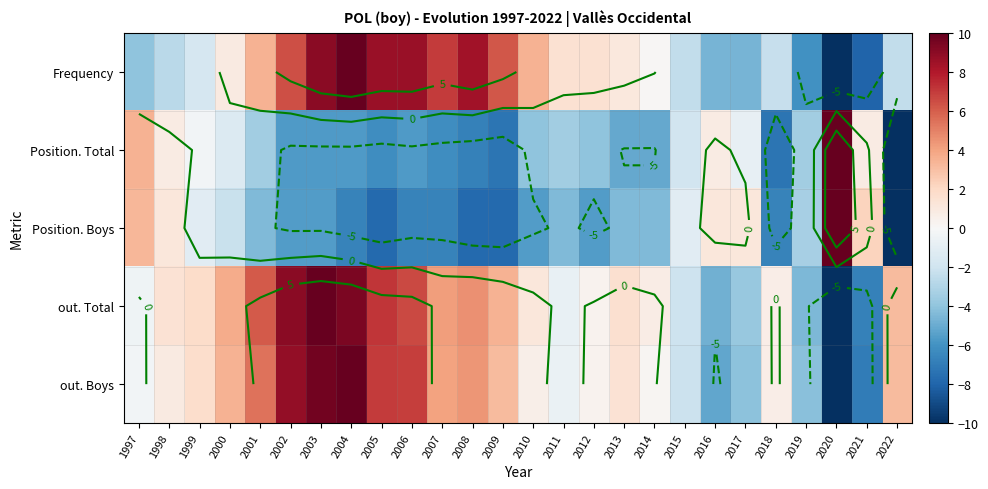

Is the value of Frequency at 2021 greater than the value of out. Total at 1998?

No